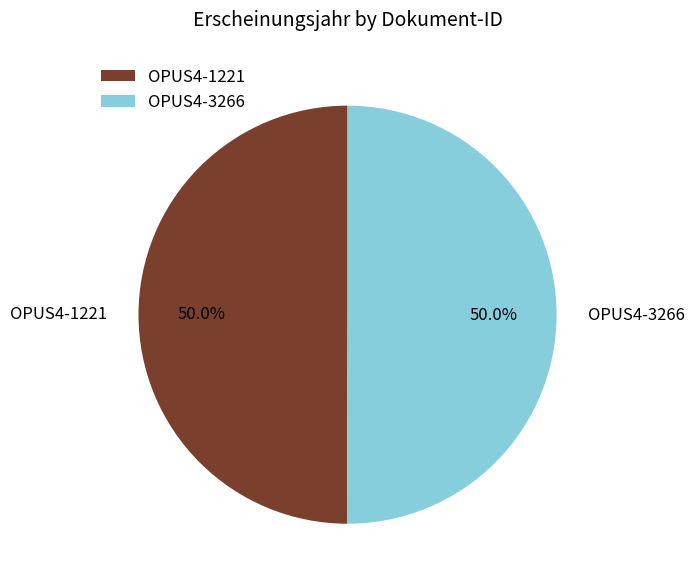

What is the ratio of the value at OPUS4-1221 to the value at OPUS4-3266?

1.0